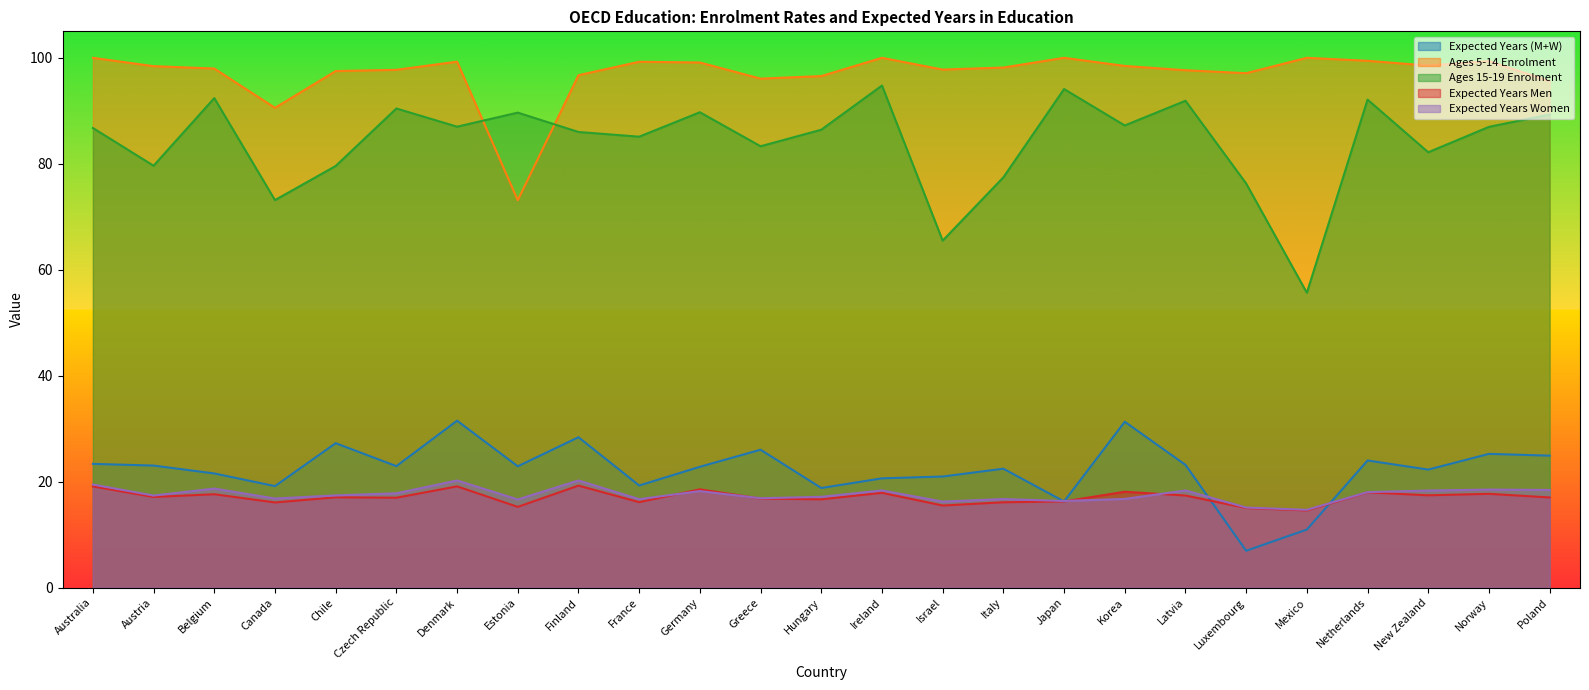

How many lines are shown in the chart?

5